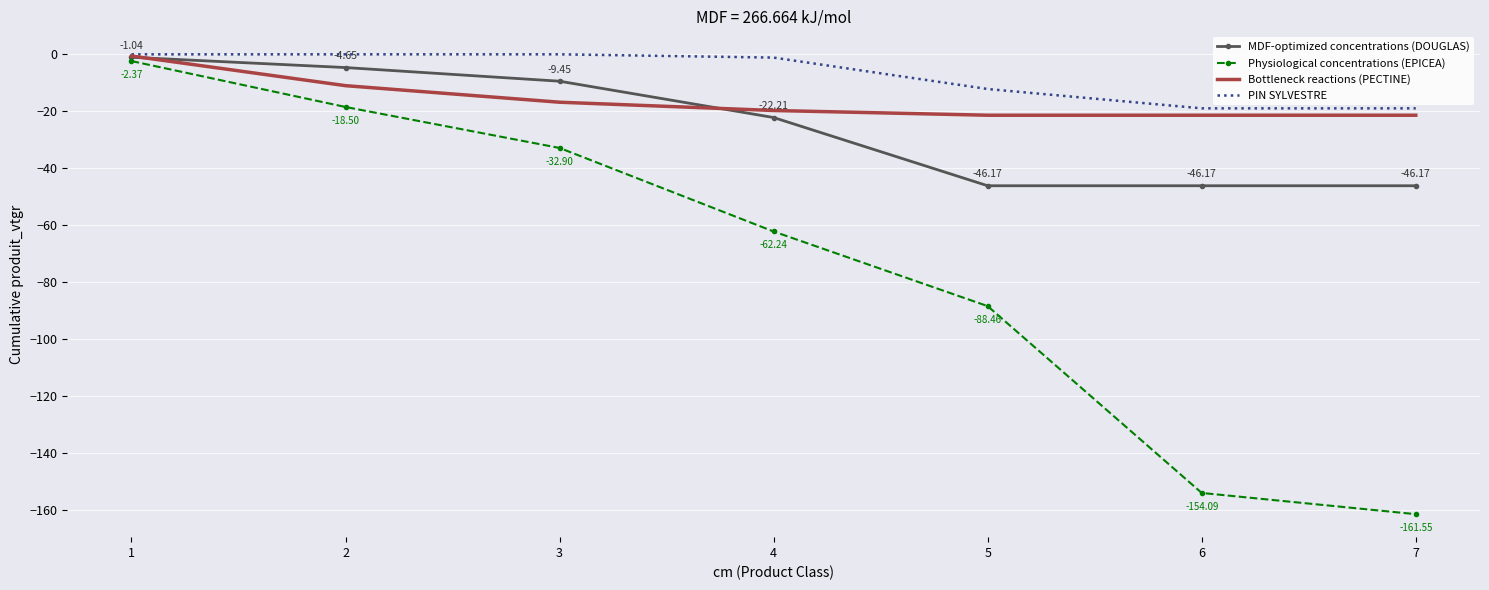

Rank the series at 6 from lowest to highest value.

Physiological concentrations (EPICEA), MDF-optimized concentrations (DOUGLAS), Bottleneck reactions (PECTINE), PIN SYLVESTRE